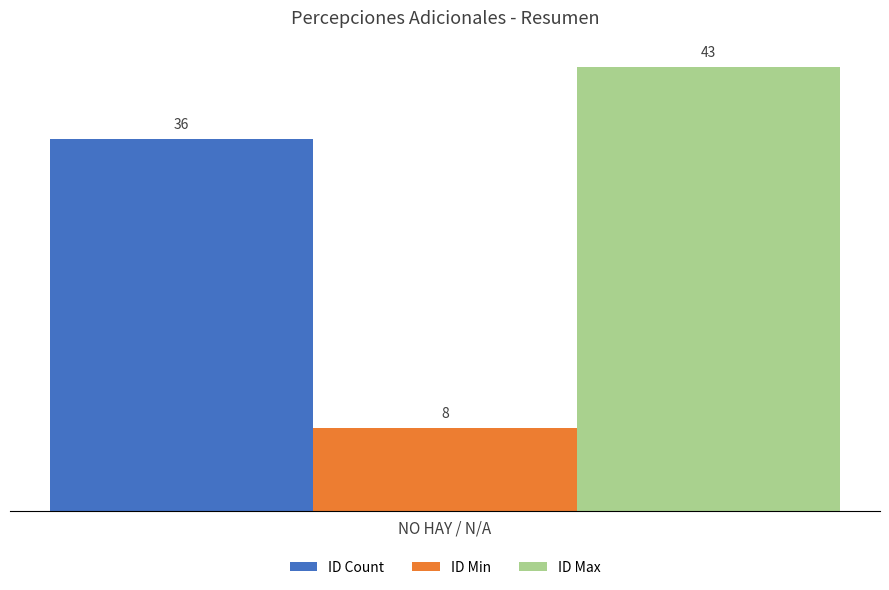

List the labels in order of ID Min value, smallest first.

NO HAY / N/A